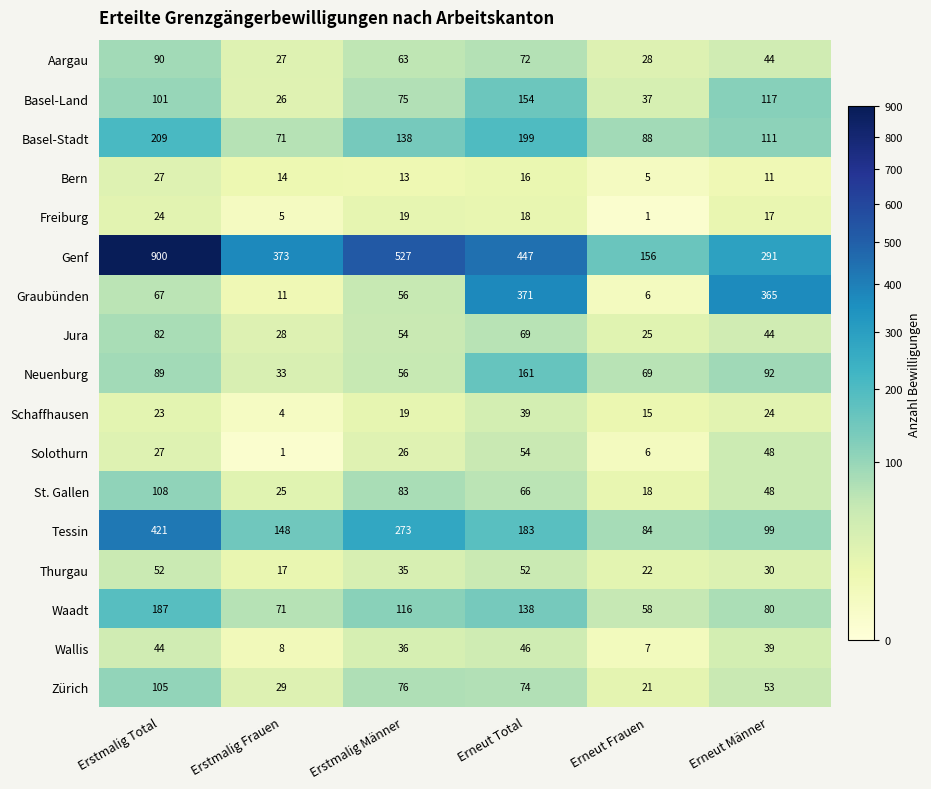

What is the difference between the maximum and minimum values in the Waadt series?

129